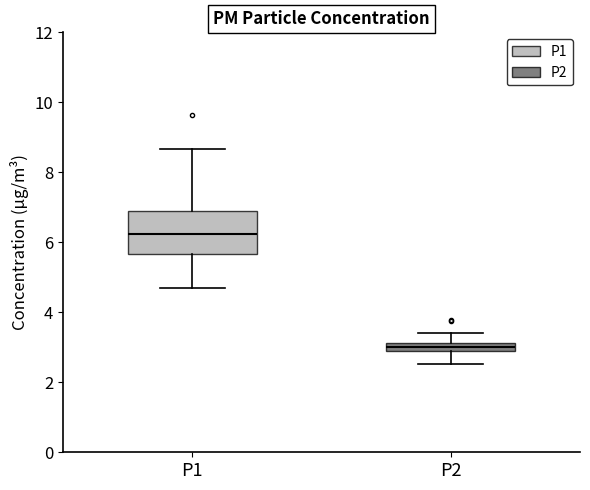

Where does the lower whisker of the box for P1 end on the y-axis? The values are not printed on the chart, so give them approximately, as read against the axis.

4.8